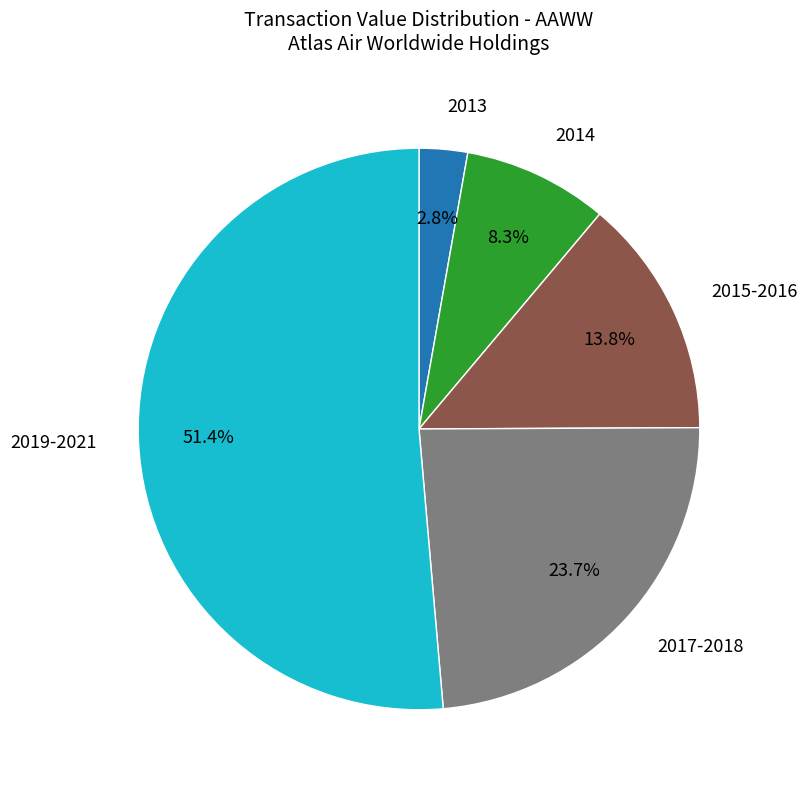

Is there a majority slice in this chart?

Yes